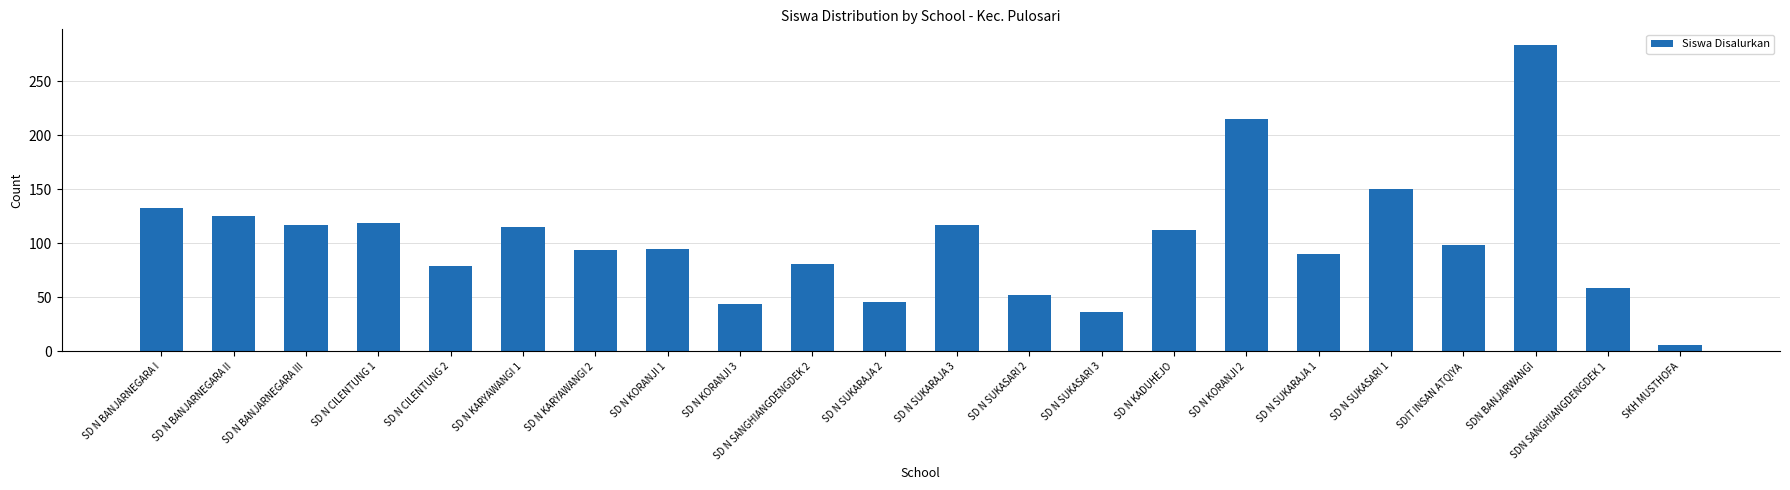

What is the value of the 4th bar from the left?

119